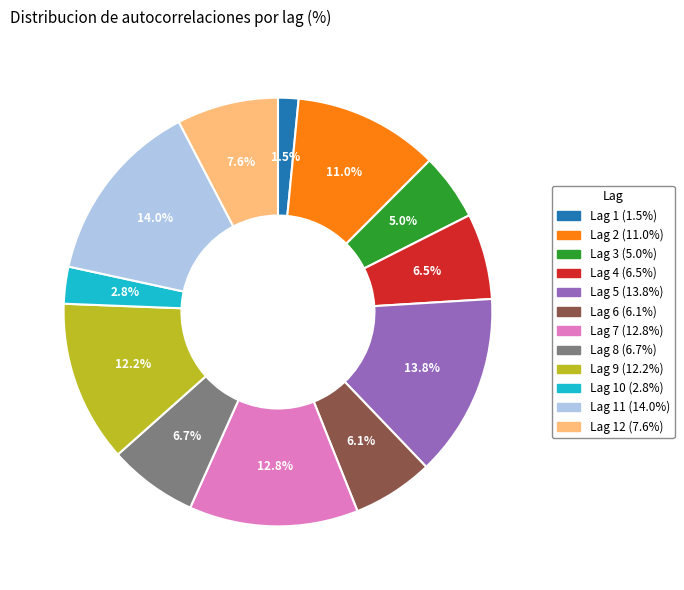

Is there any slice that represents more than half of the pie?

No